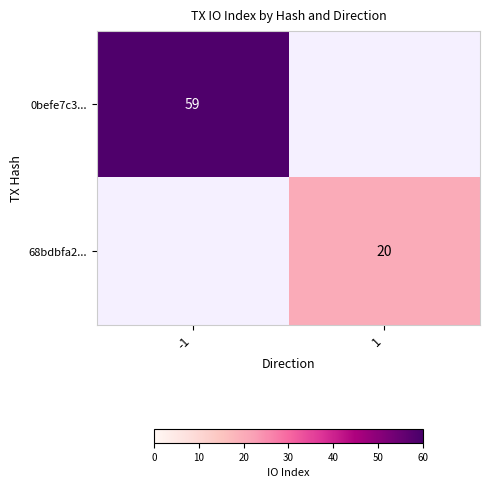

The 68bdbfa2... series shows 20 at 1. True or false?

True